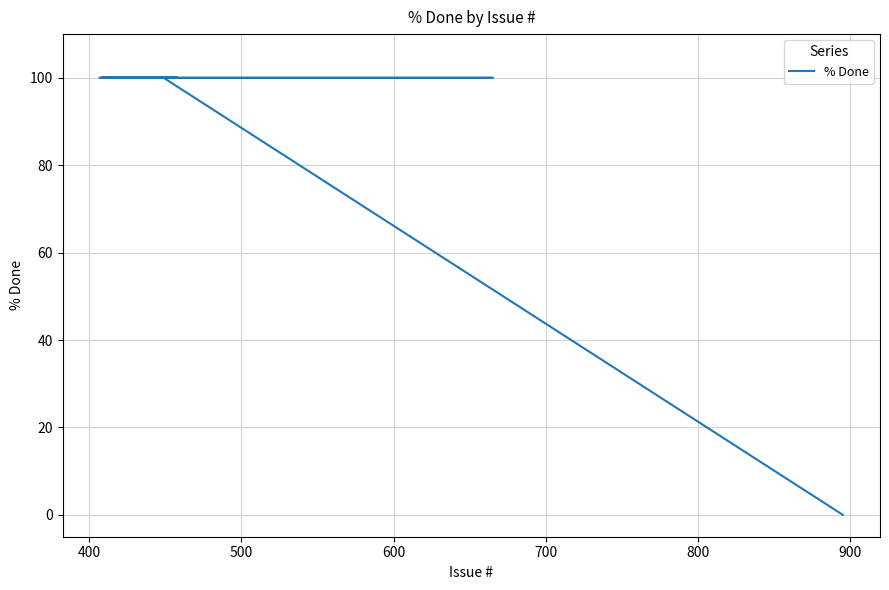

The chart shows a value of 66 at 700. True or false?

False